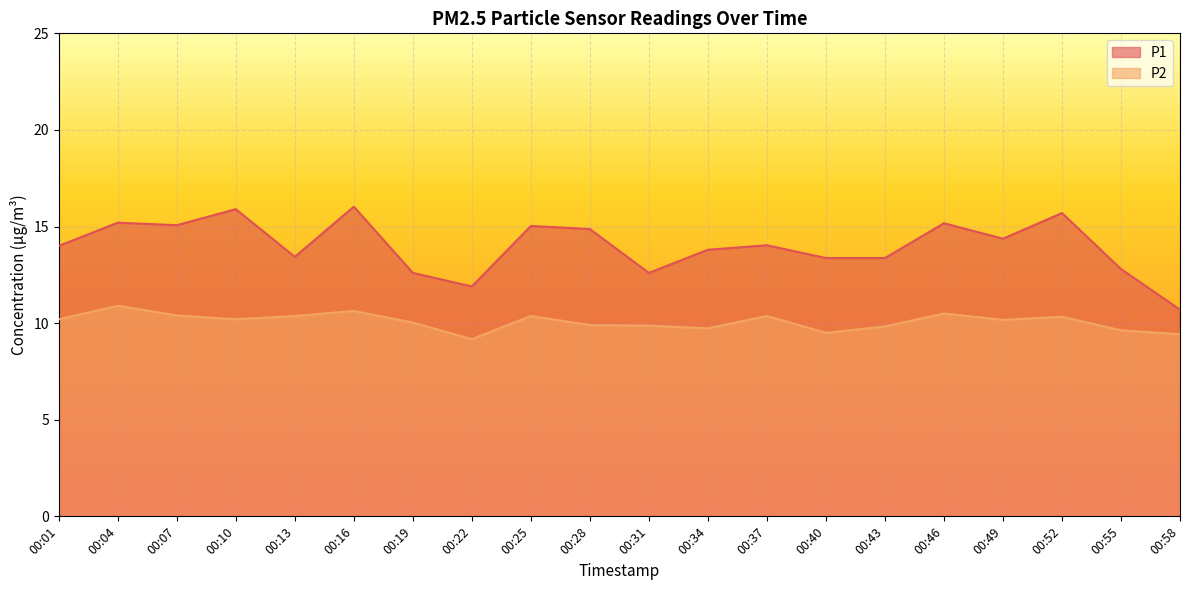

How many lines are shown in the chart?

2